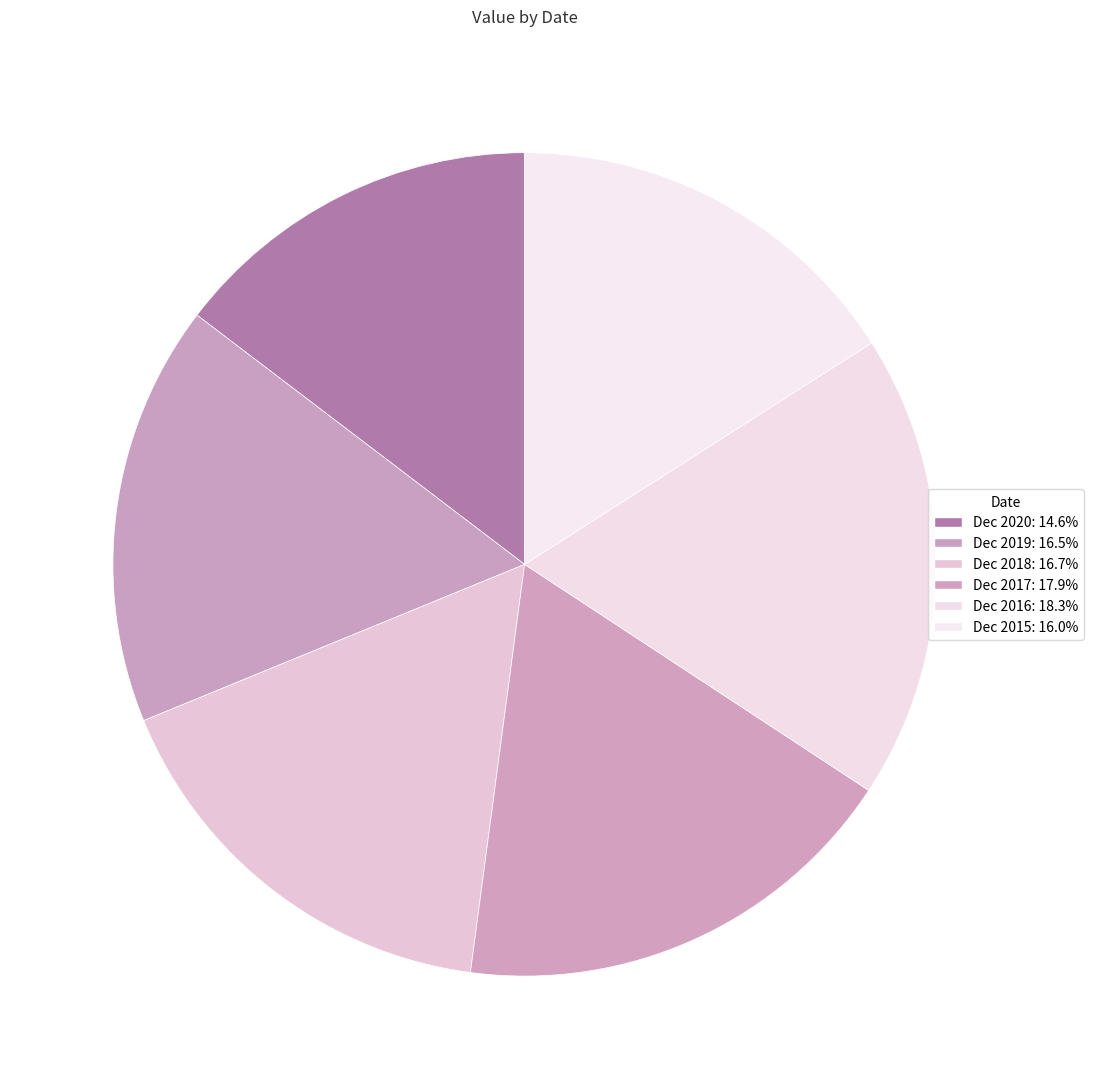

Rank the categories by value from lowest to highest.

Dec 2020, Dec 2015, Dec 2019, Dec 2018, Dec 2017, Dec 2016